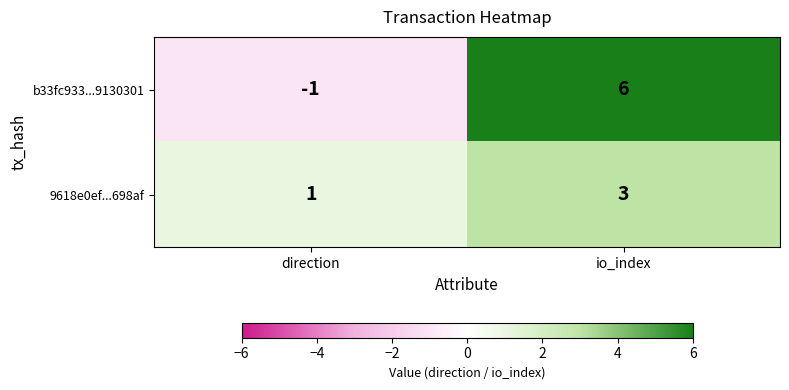

At how many categories does at least one series exceed 2?

1